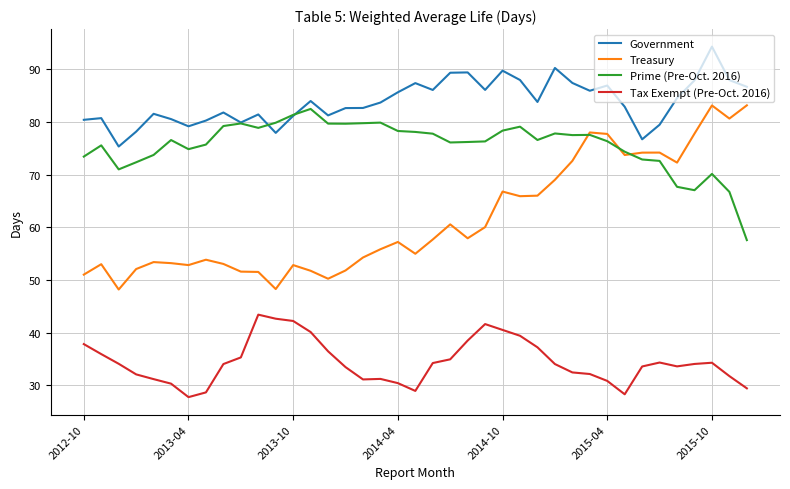

List the series in order of their overall mean, lowest first.

Tax Exempt (Pre-Oct. 2016), Treasury, Prime (Pre-Oct. 2016), Government